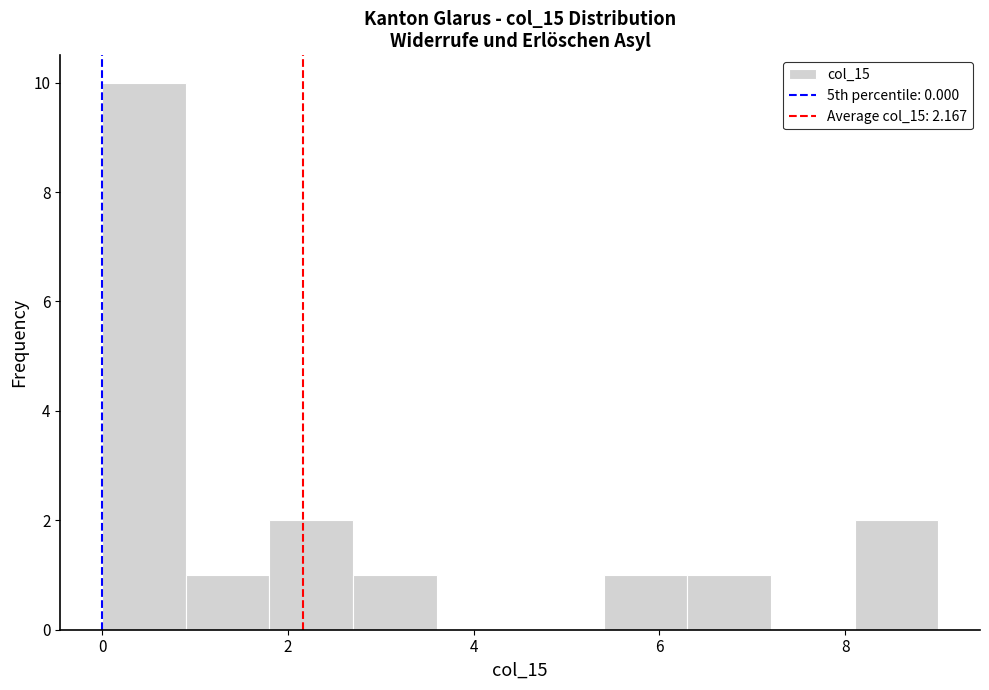

How tall is the bar that spans 0.0 to 0.9 on the x-axis? Neither the bar edges nor the heights are printed on the chart, so give them approximately, as read against the axes.

10